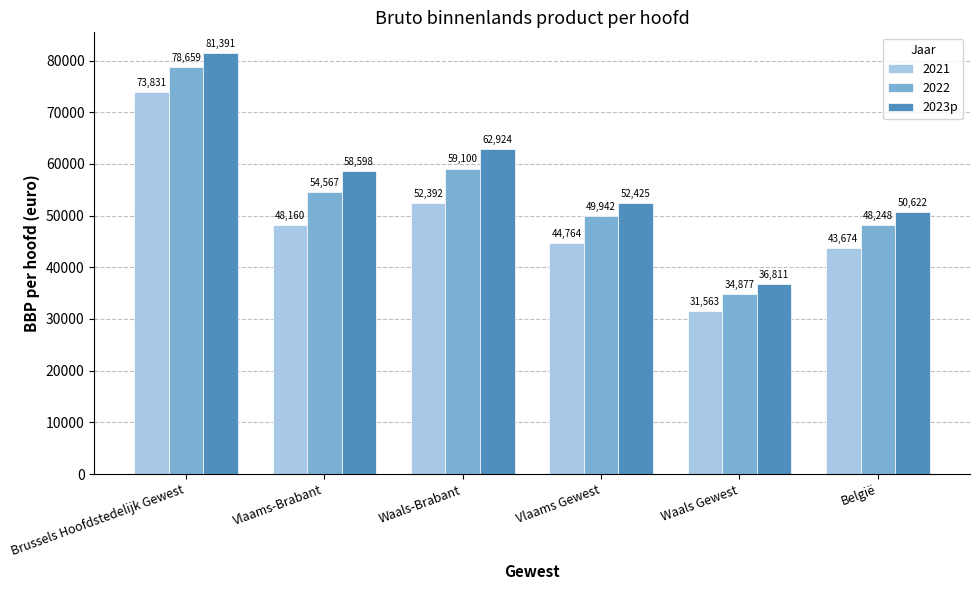

Read the 2022 value at Waals-Brabant.

59100